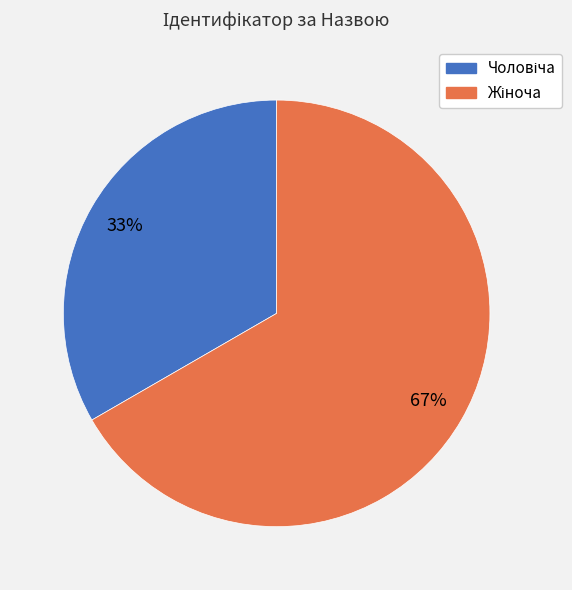

Is there a majority slice in this chart?

Yes